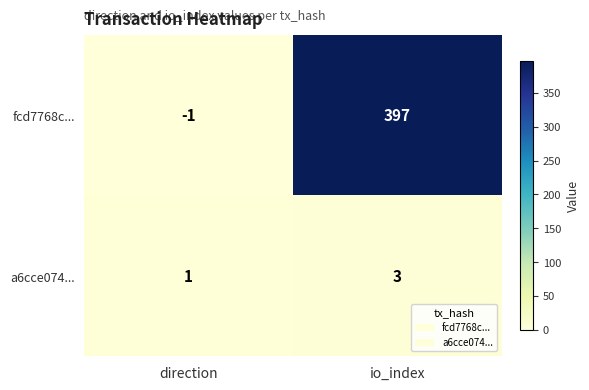

Rank the series by their average value, from highest to lowest.

fcd7768c..., a6cce074...